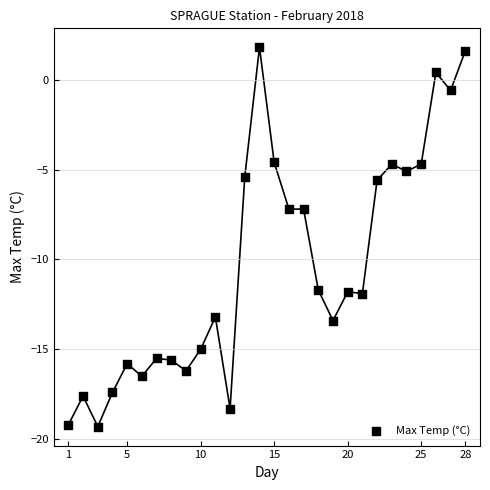

What is the range of Y values (max minus min)?

21.1